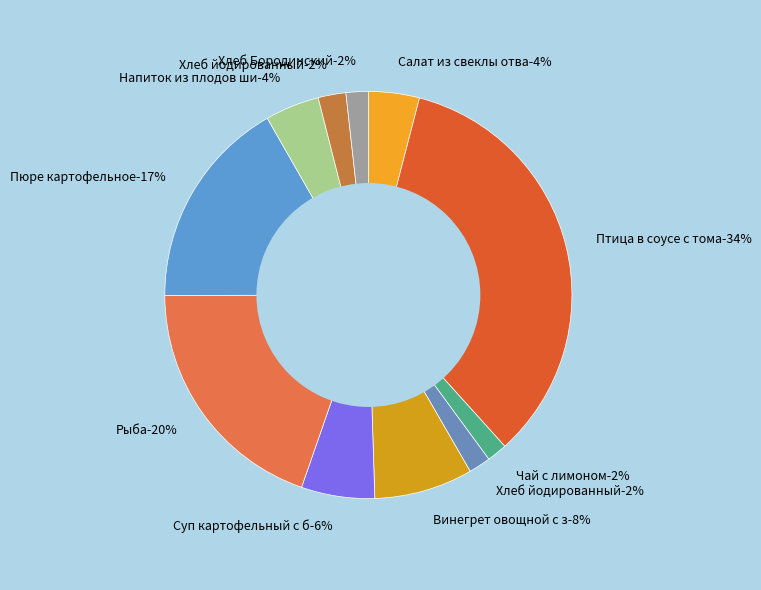

Approximately how many times larger is the value at Хлеб йодированный (обед) compared to Птица в соусе с томатом (филе) и кашей?

0.1